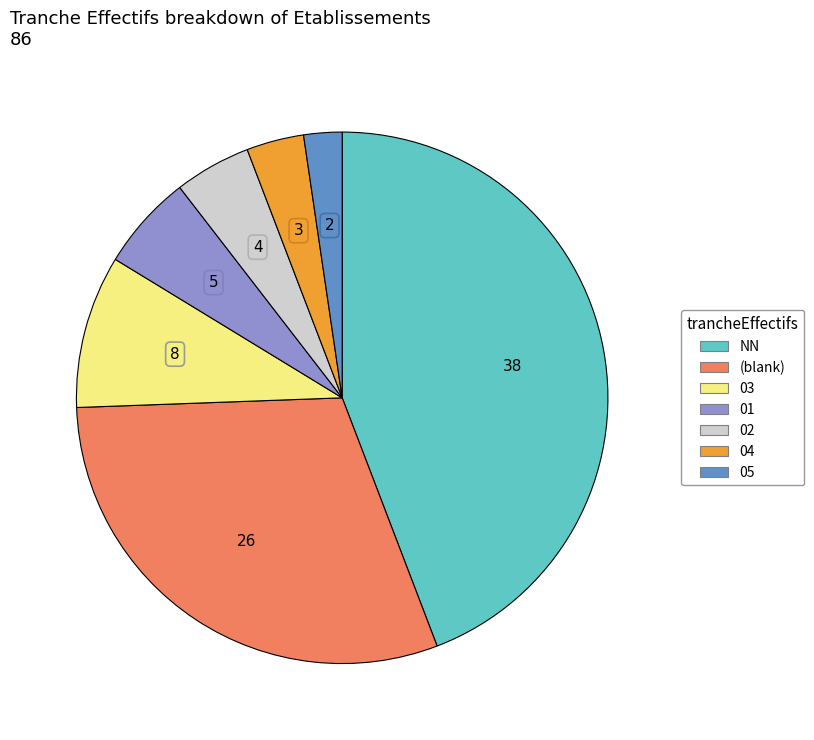

Is there a majority slice in this chart?

No